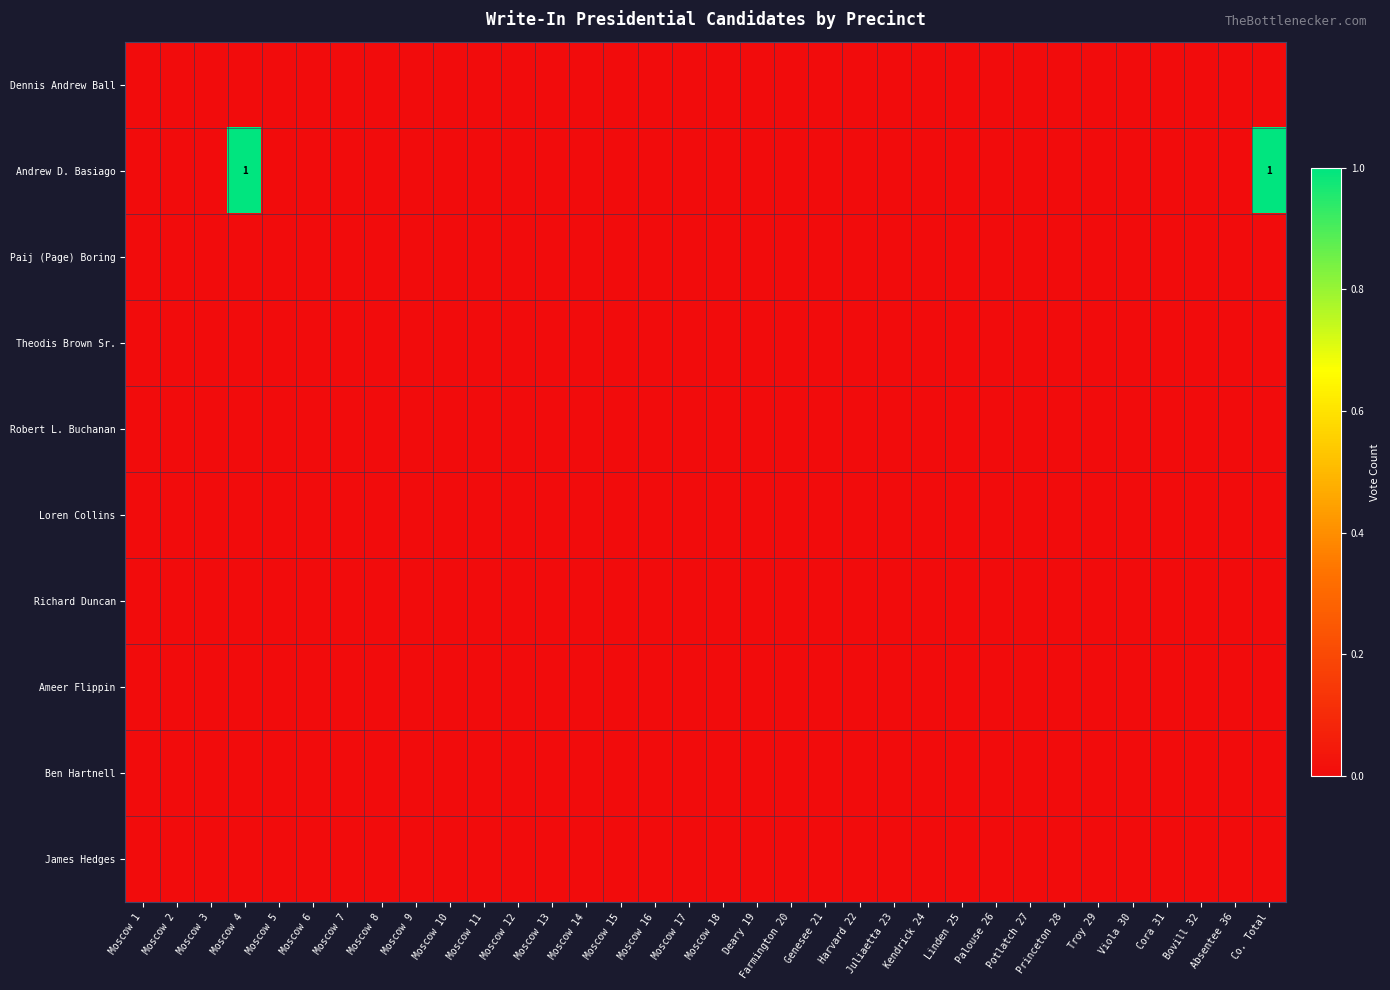

Rank the categories by Paij (Page) Boring value from highest to lowest.

Moscow 1, Moscow 2, Moscow 3, Moscow 4, Moscow 5, Moscow 6, Moscow 7, Moscow 8, Moscow 9, Moscow 10, Moscow 11, Moscow 12, Moscow 13, Moscow 14, Moscow 15, Moscow 16, Moscow 17, Moscow 18, Deary 19, Farmington 20, Genesee 21, Harvard 22, Juliaetta 23, Kendrick 24, Linden 25, Palouse 26, Potlatch 27, Princeton 28, Troy 29, Viola 30, Cora 31, Bovill 32, Absentee 36, Co. Total